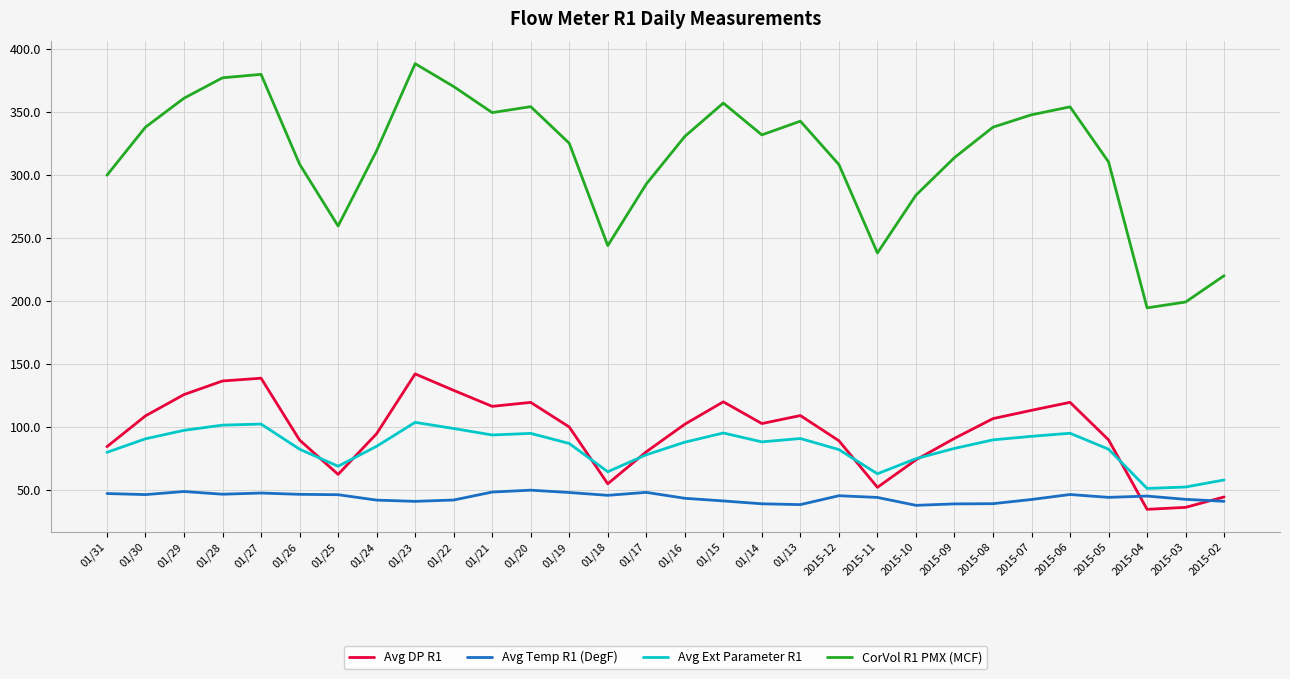

The value of Avg Temp R1 (DegF) at 01/20 is 49.6. True or false?

True